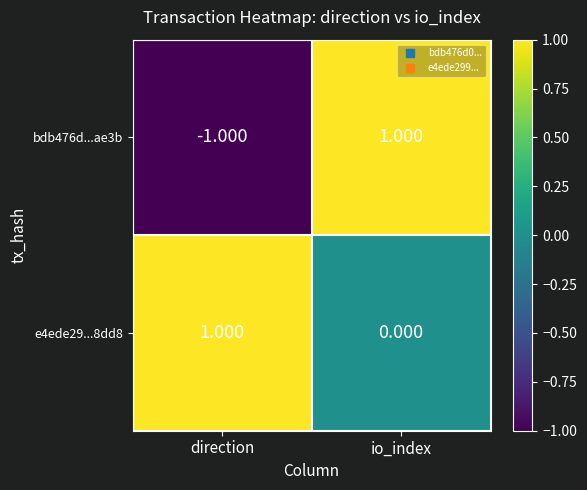

At which label does e4ede29...8dd8 reach its minimum?

io_index